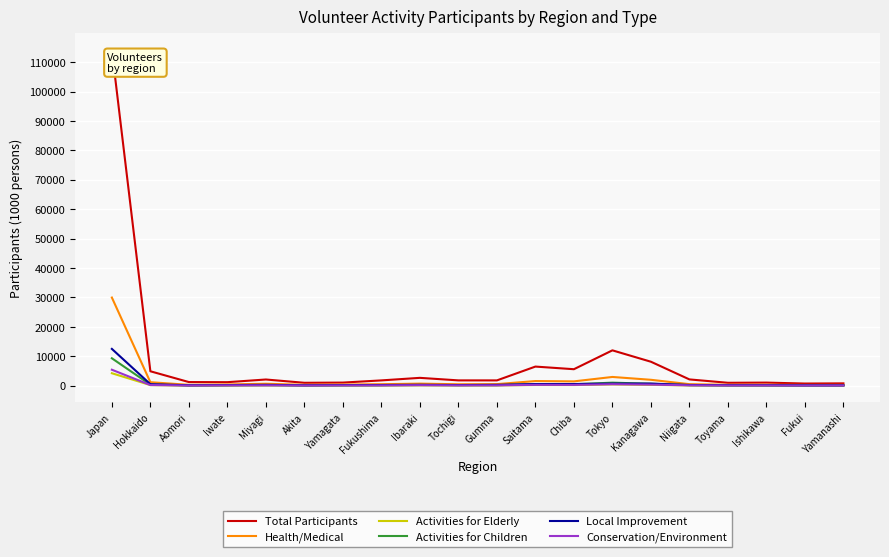

What position from the right is Aomori?

18